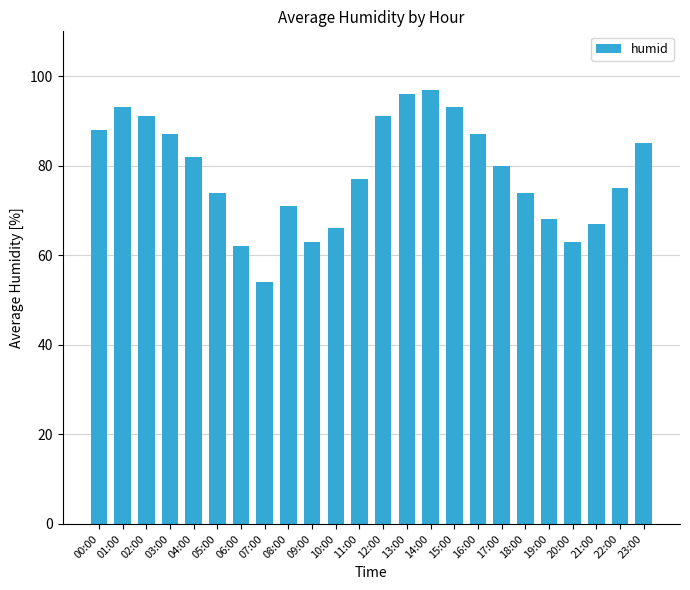

How many data points are less than 80?

12